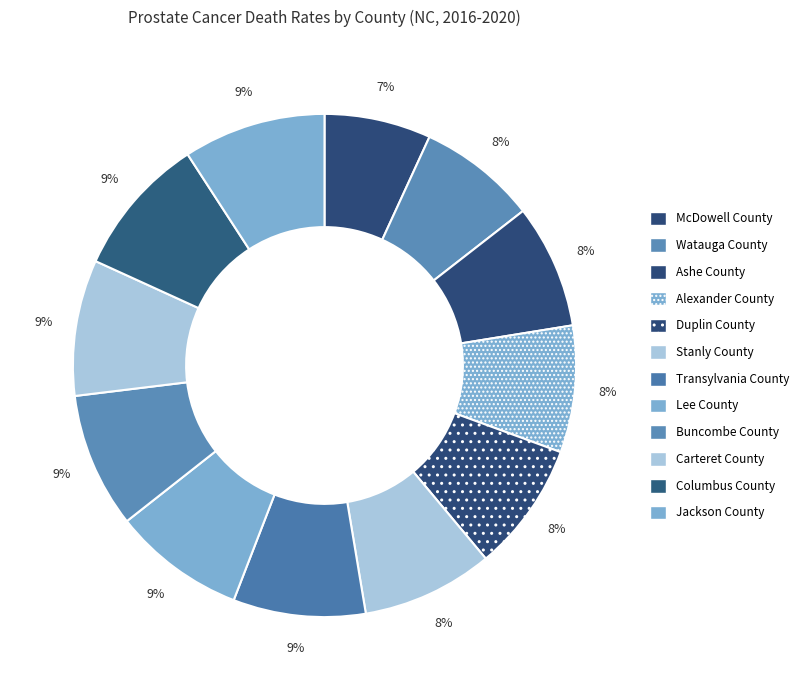

To the nearest percent, what is the combined percentage of Watauga County and Stanly County?

16%